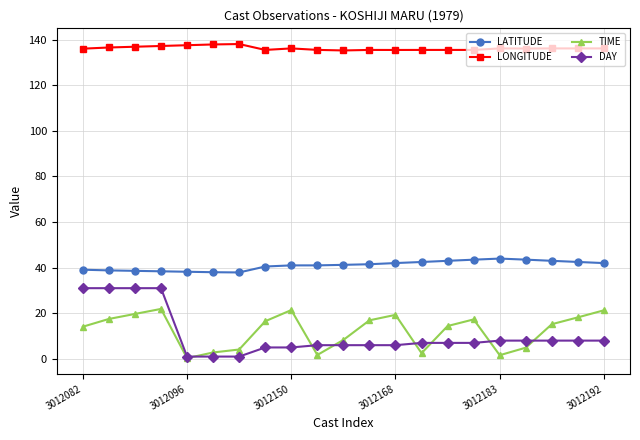

How many lines are shown in the chart?

4